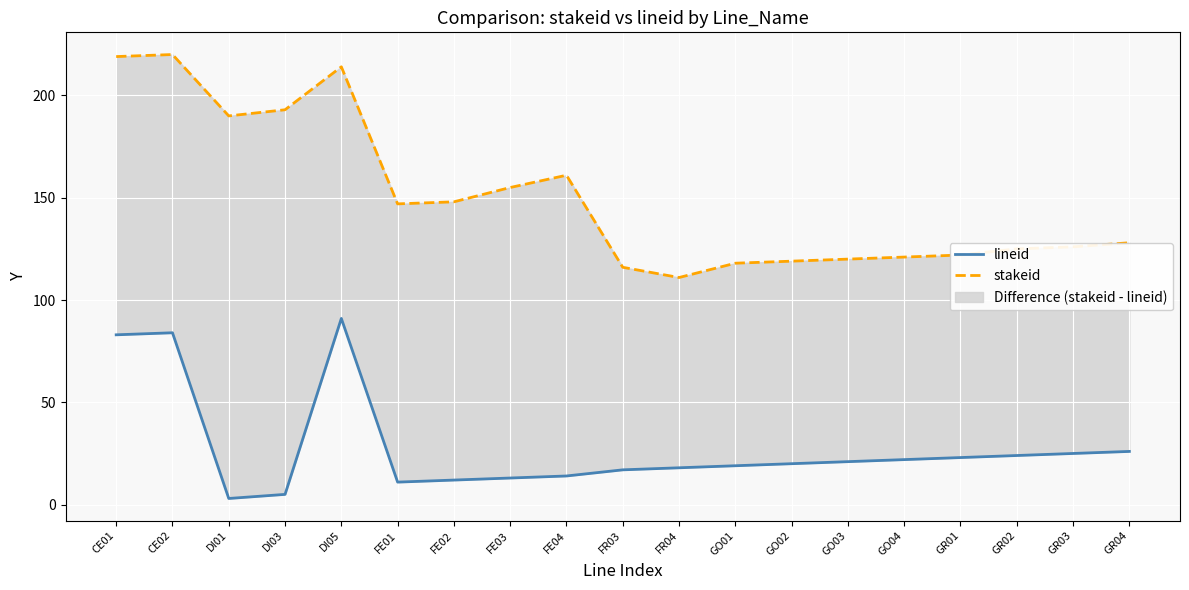

Reading left to right, extract all data points from this chart.

lineid: CE01=83	CE02=84	DI01=3	DI03=5	DI05=91	FE01=11	FE02=12	FE03=13	FE04=14	FR03=17	FR04=18	GO01=19	GO02=20	GO03=21	GO04=22	GR01=23	GR02=24	GR03=25	GR04=26
stakeid: CE01=219	CE02=220	DI01=190	DI03=193	DI05=214	FE01=147	FE02=148	FE03=155	FE04=161	FR03=116	FR04=111	GO01=118	GO02=119	GO03=120	GO04=121	GR01=122	GR02=125	GR03=126	GR04=128